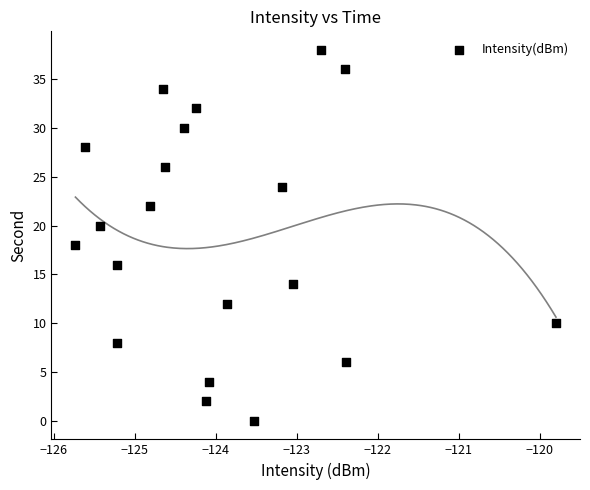

What is the range of Y values (max minus min)?

38